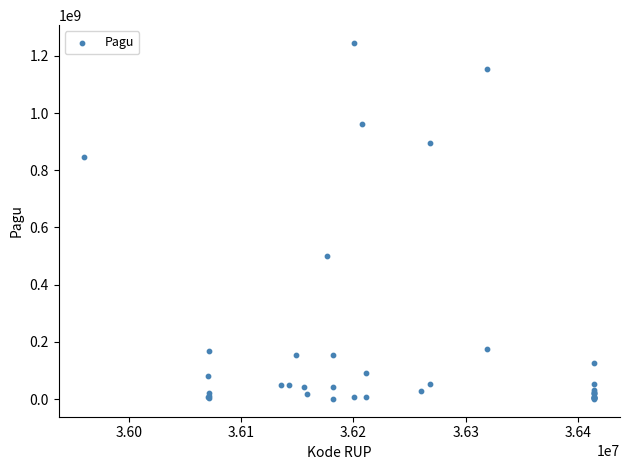

What Y value in the scatter plot is closest to 622840000?

499932000